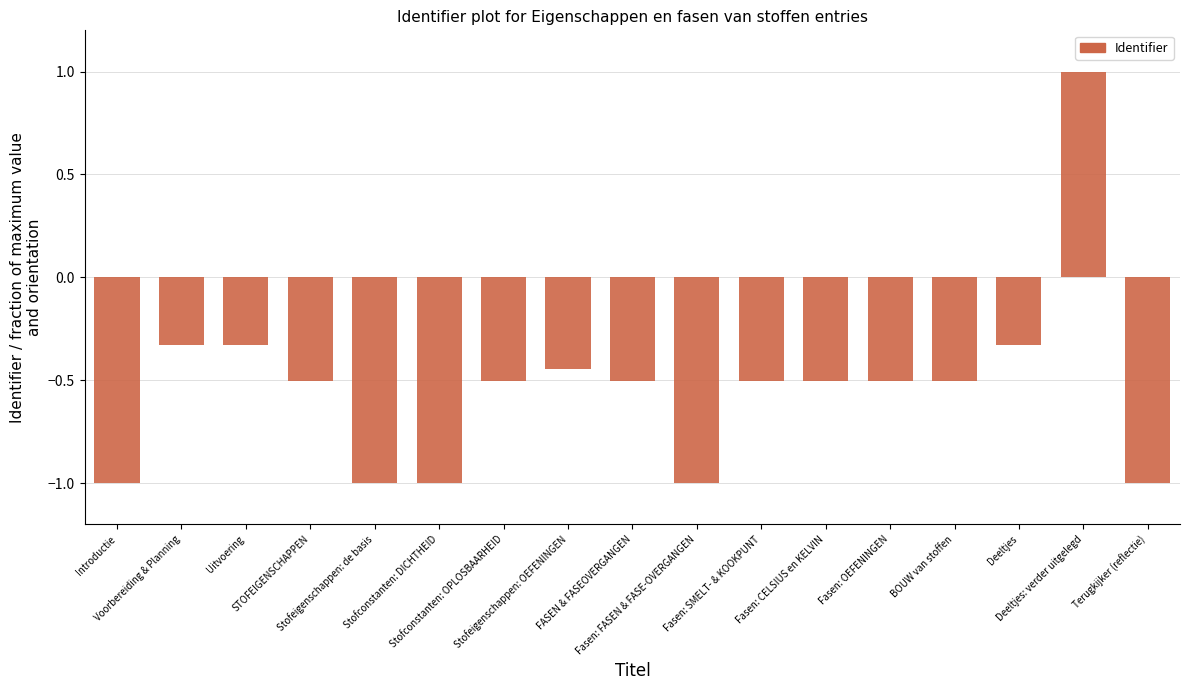

What is the difference between the maximum and minimum values?

2.0